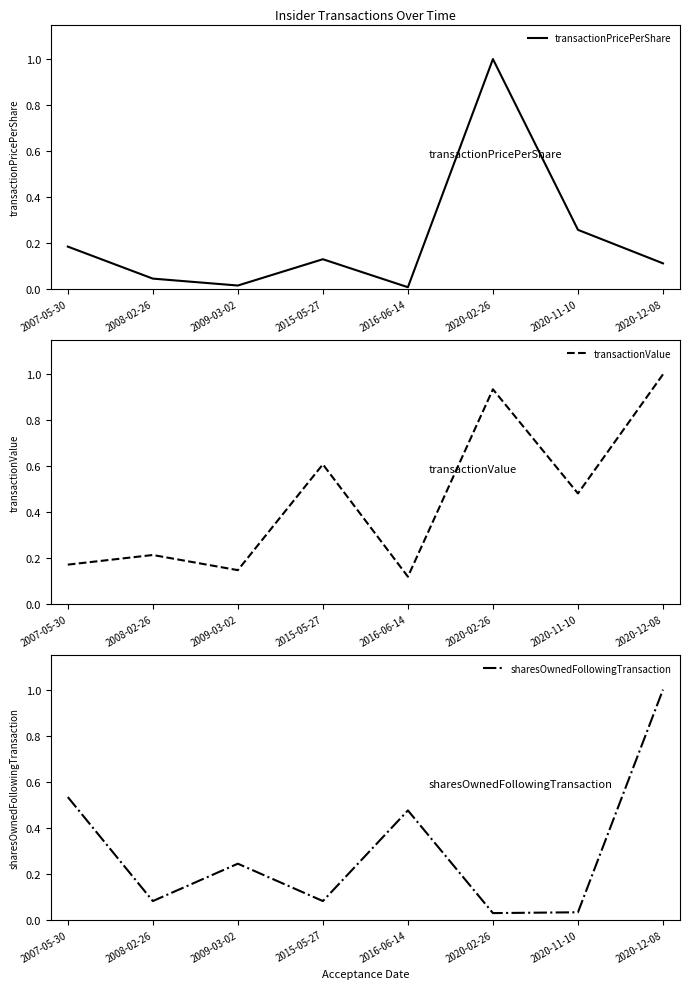

How many intersections are there between transactionValue and transactionPricePerShare?

3